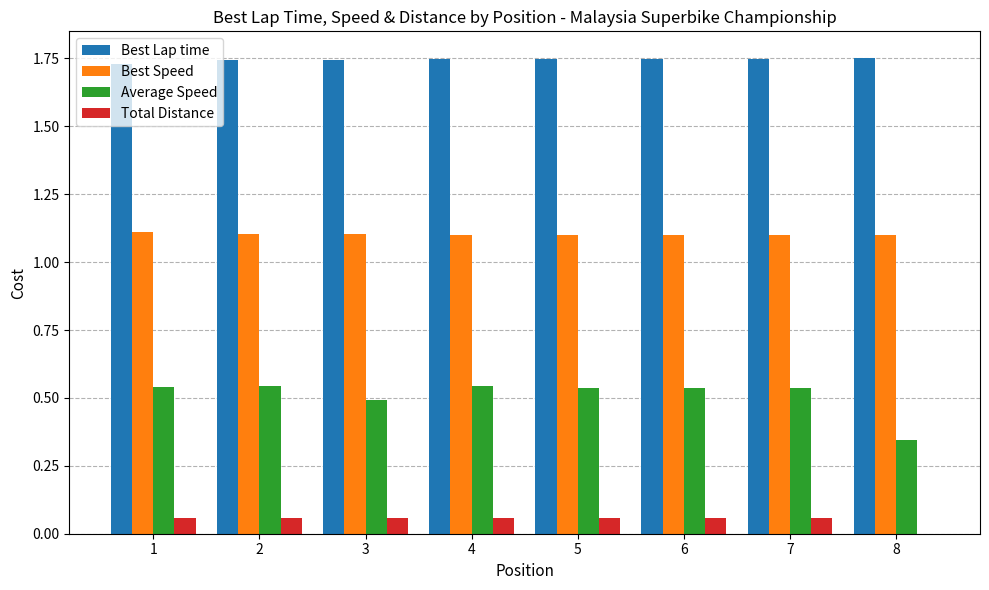

The value of Total Distance at 8 is 0.0. True or false?

True